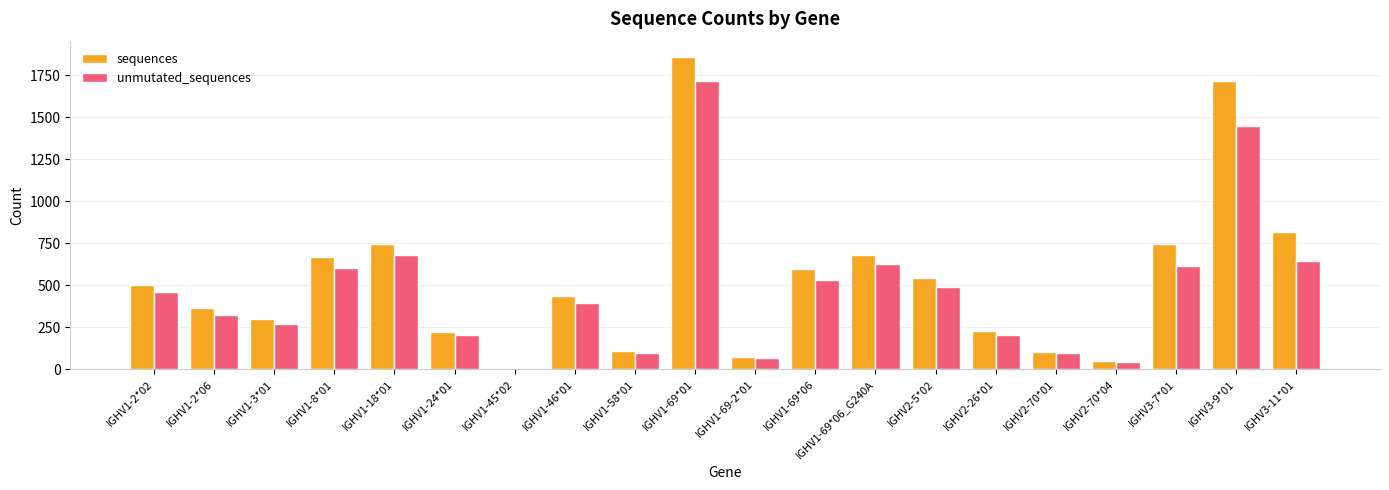

Which label corresponds to the largest value in the chart?

IGHV1-69*01